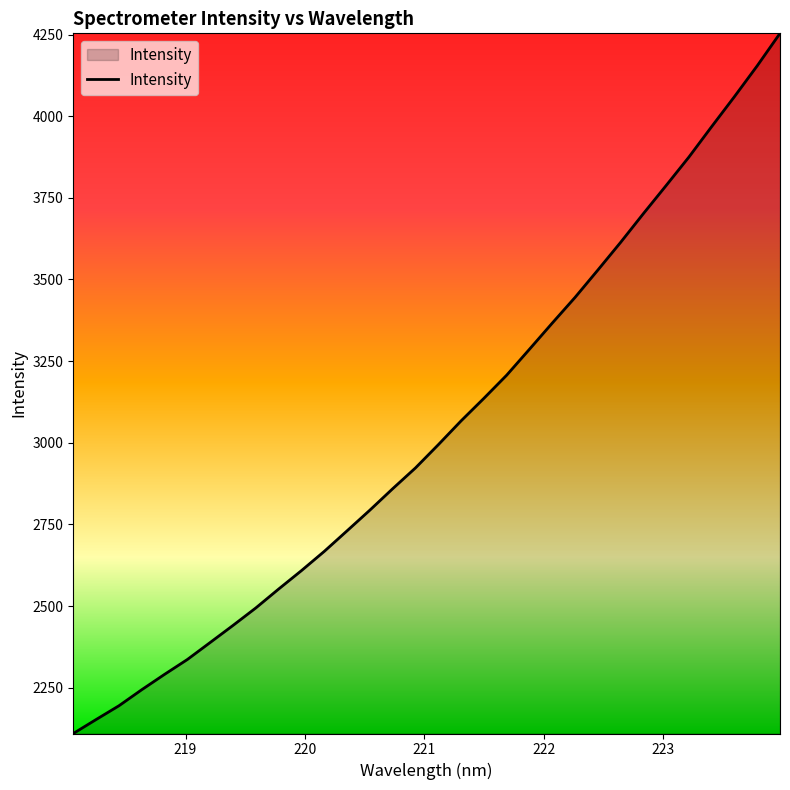

What is the difference between the maximum and minimum values?

2143.6